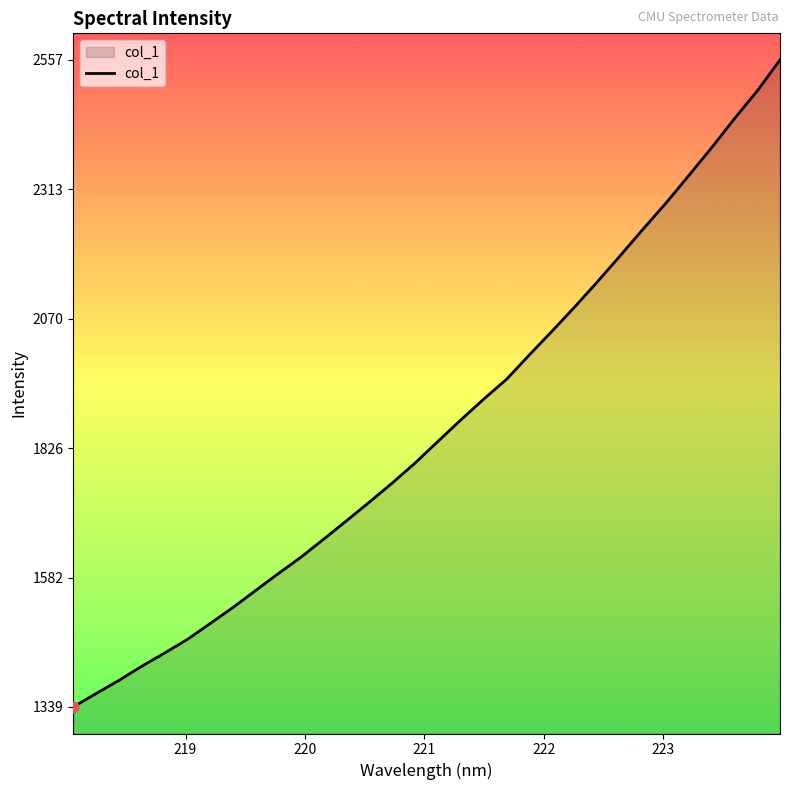

What is the difference between the maximum and minimum values?

1218.5